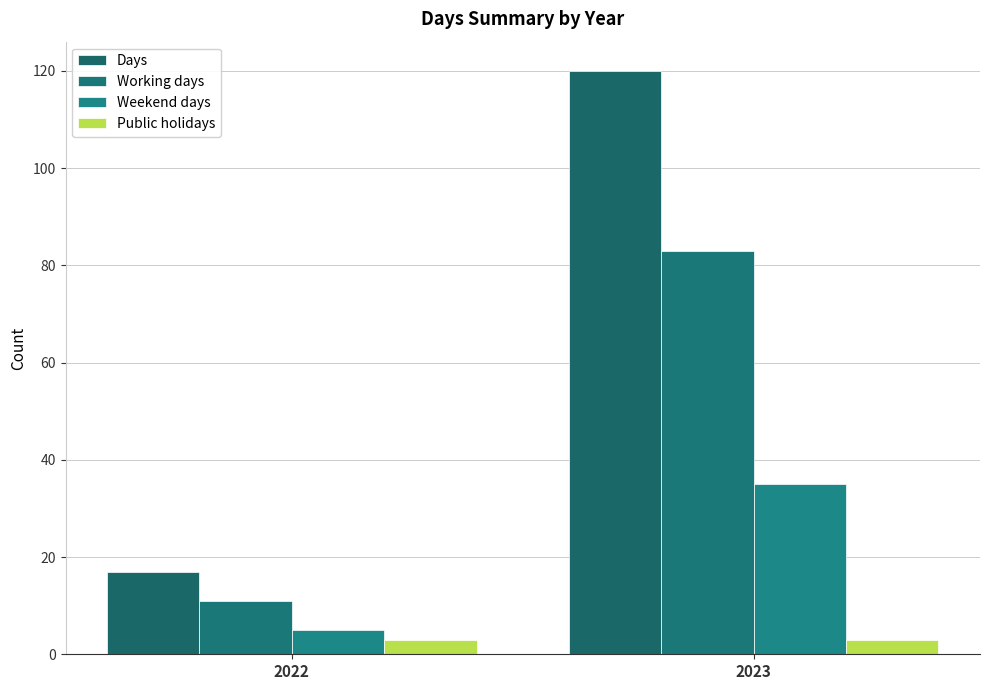

How many categories are shown in the chart?

2